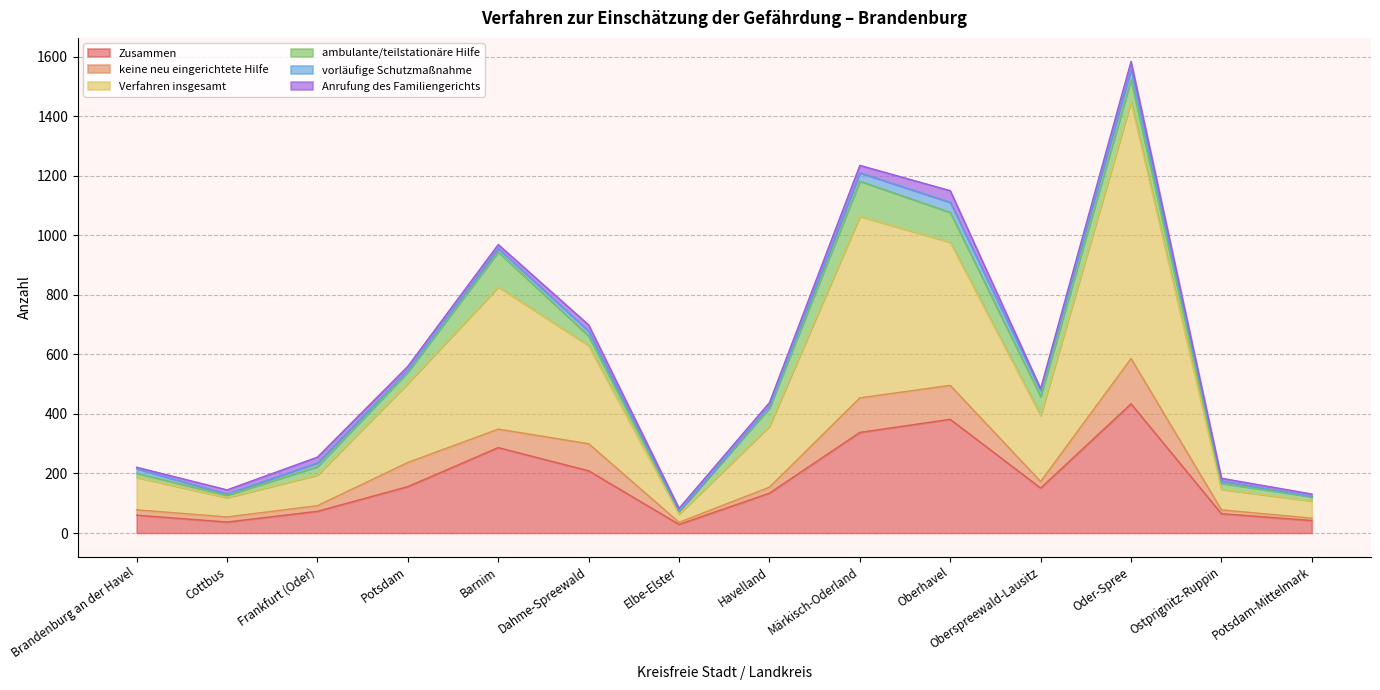

At which category is the sum across all series the highest?

Oder-Spree